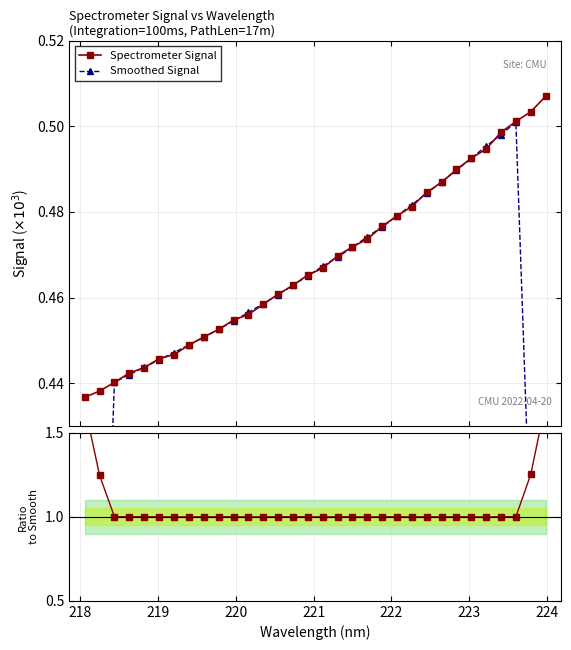

How many Spectrometer Signal values are between 0 and 1?

32